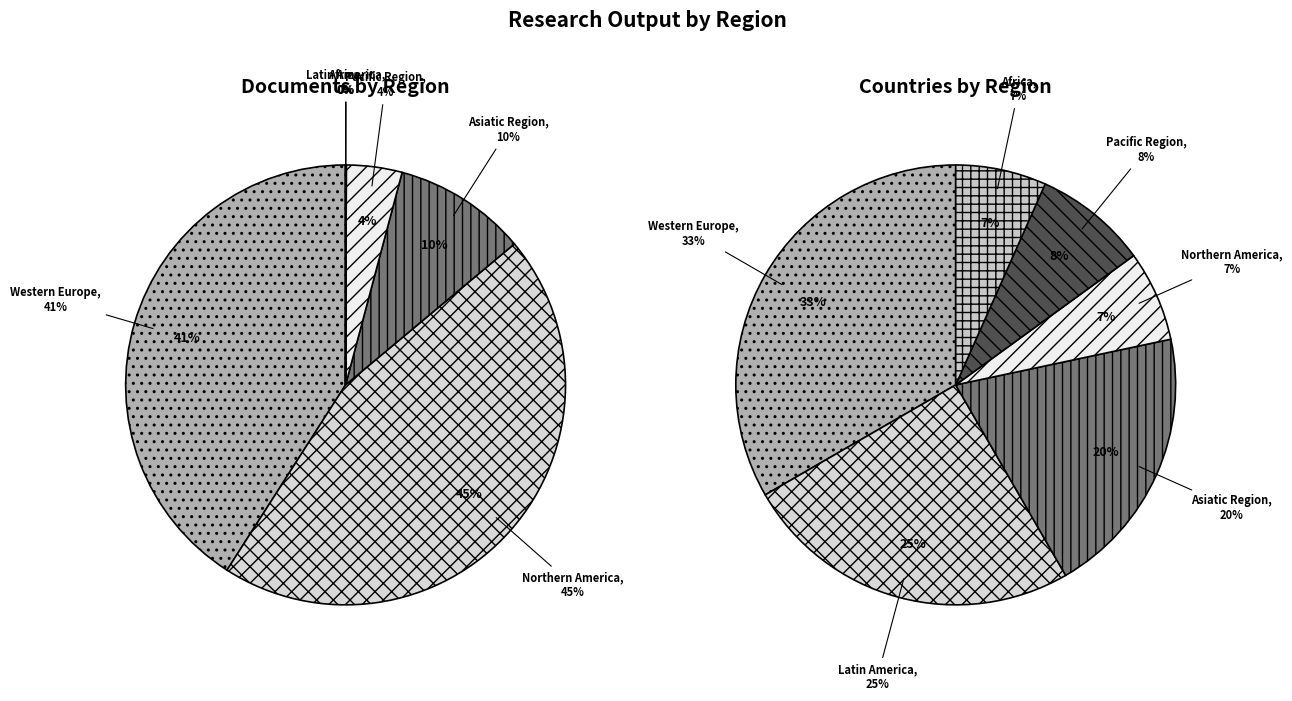

How many segments does this pie chart have?

6